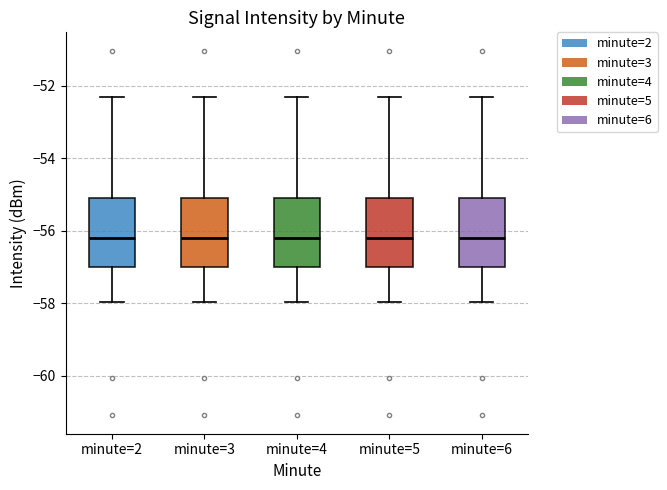

Where does the median line of the box for minute=4 sit on the y-axis? The values are not printed on the chart, so give them approximately, as read against the axis.

-56.2